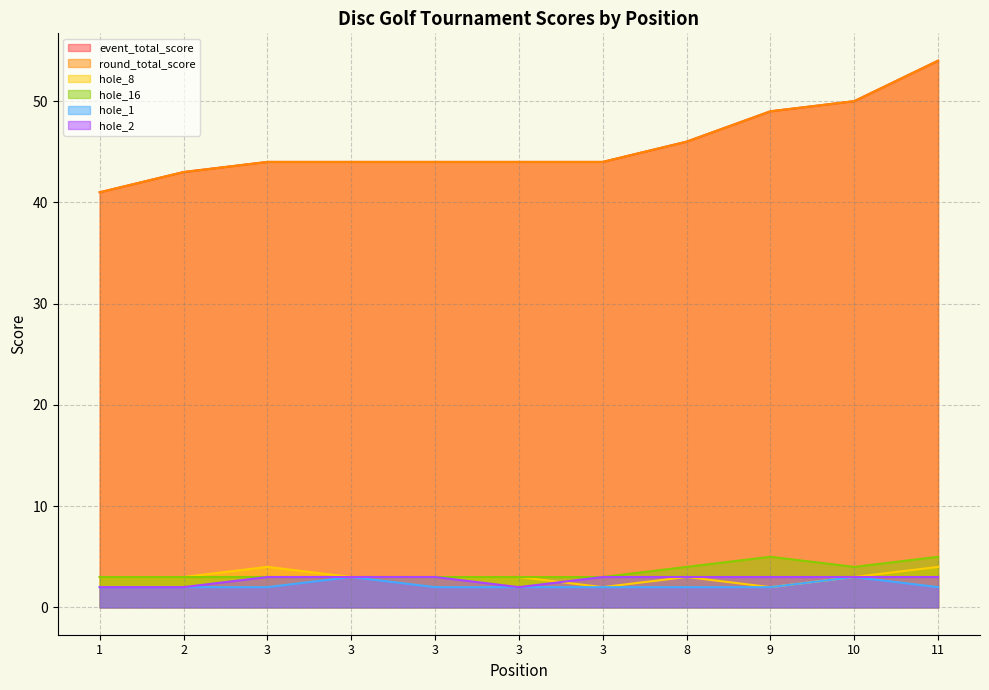

Which series changed the most between 9 and 10?

event_total_score